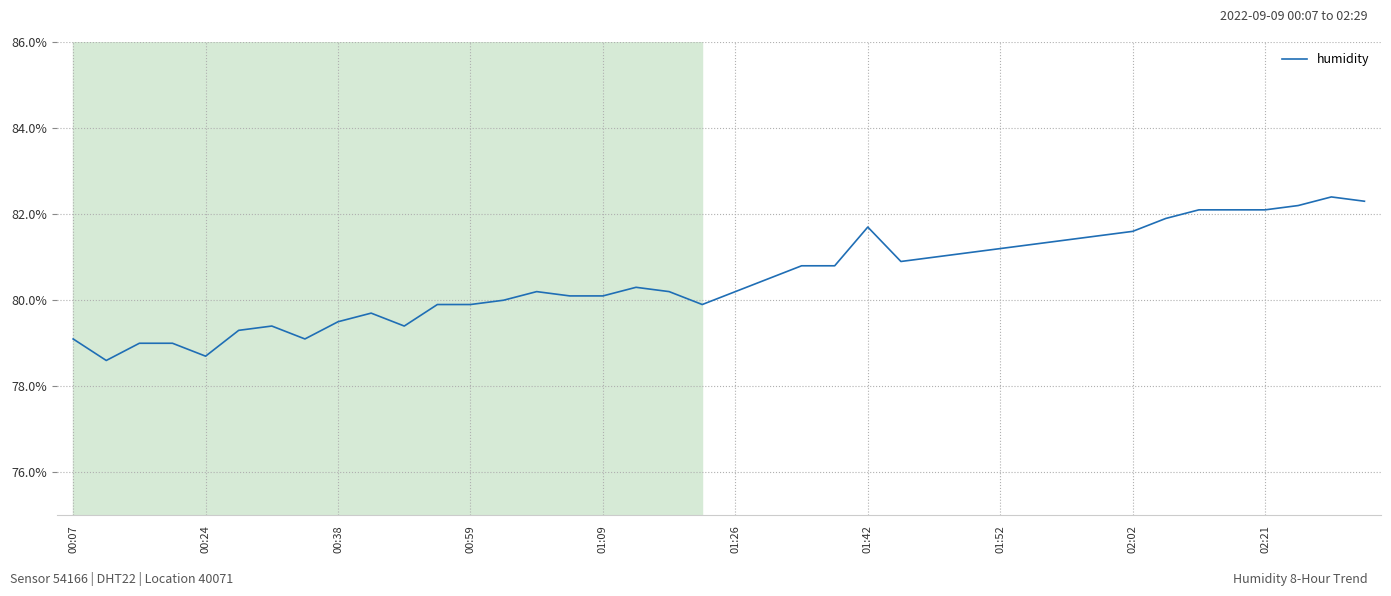

What is the maximum value shown in the chart?

82.4